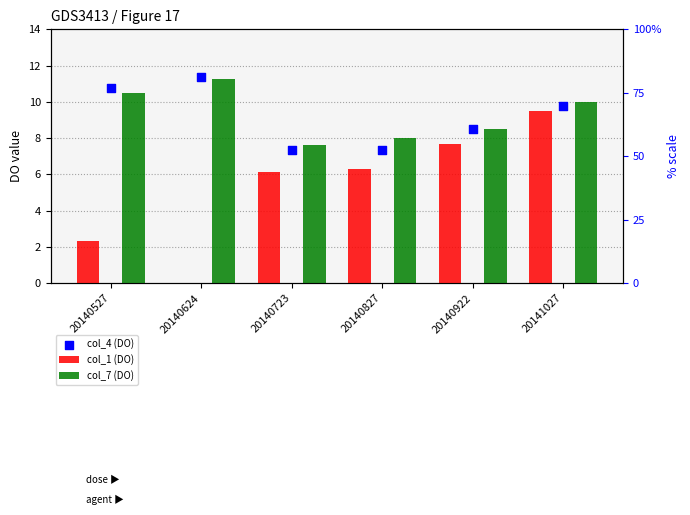

What are all the series names shown in the legend?

col_1 (DO), col_7 (DO), col_4 (DO)